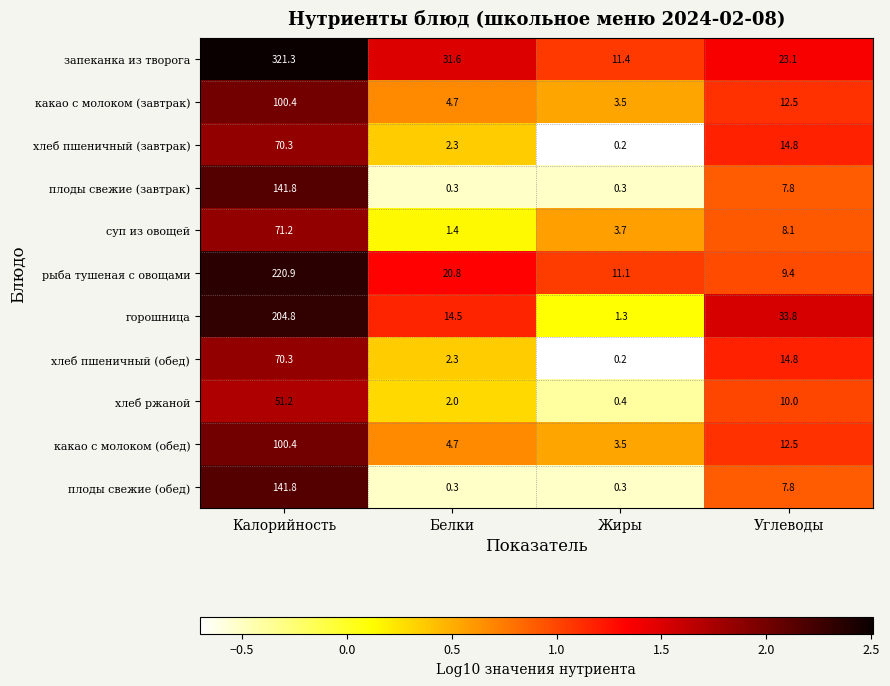

True or false: горошница has a value of 204.8 at Калорийность.

True